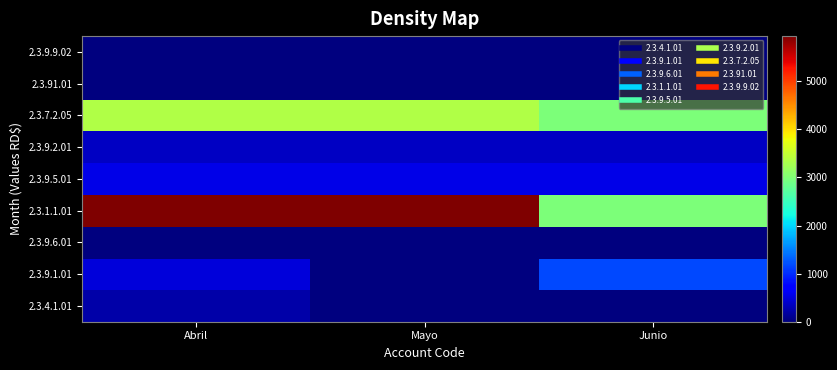

At which category does the chart reach its minimum across all series?

Junio